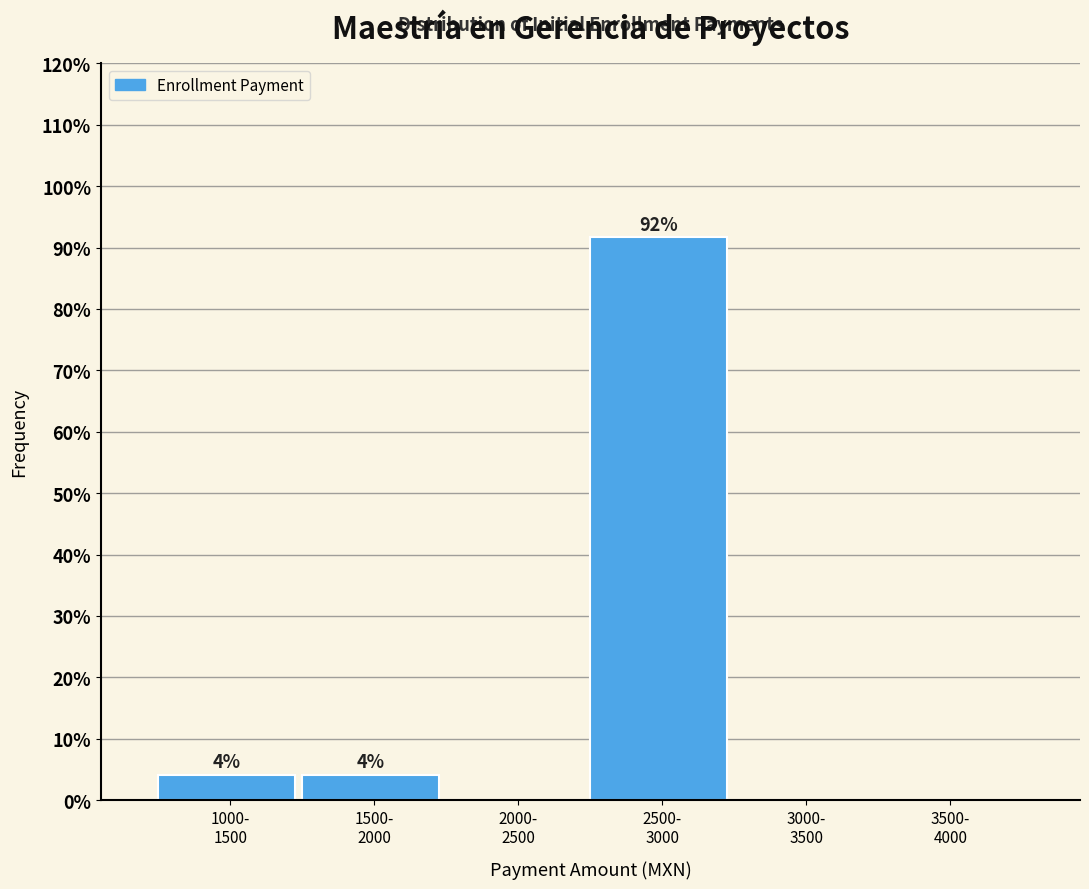

Are the bars horizontal?

No